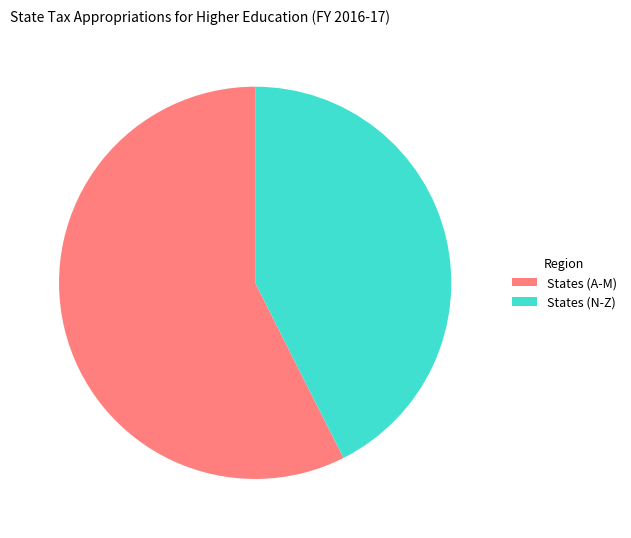

Rank the categories by value from lowest to highest.

States (N-Z), States (A-M)